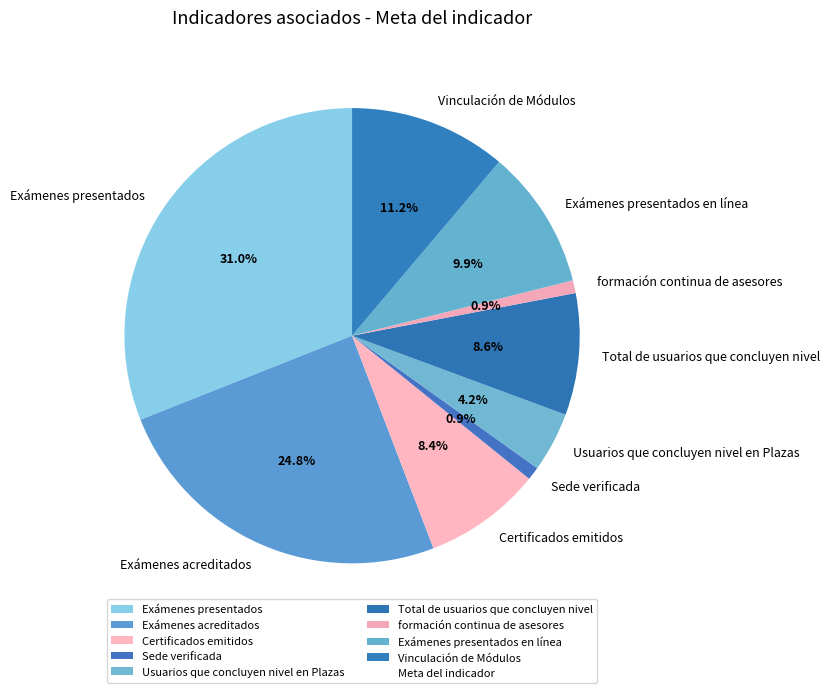

Is Exámenes presentados en línea the majority of the pie?

No